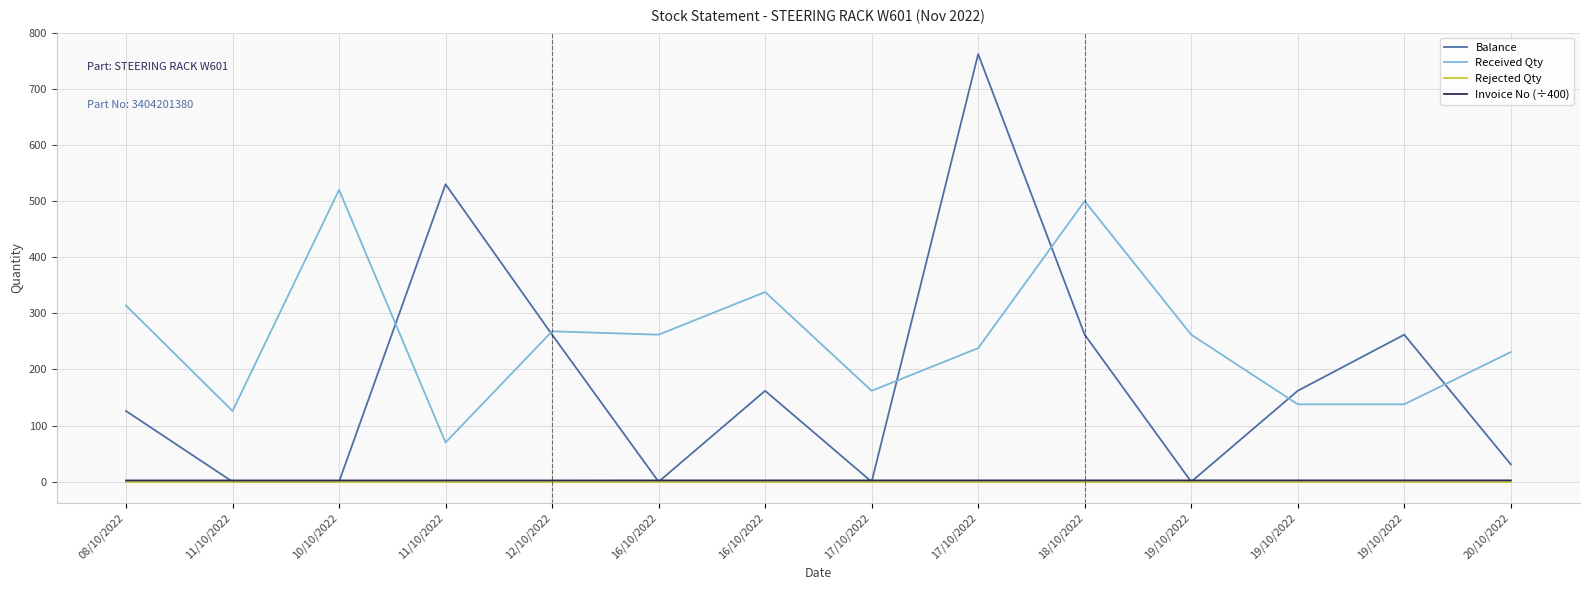

What is the difference between the Received Qty values at 16/10/2022 and 20/10/2022?

107.0